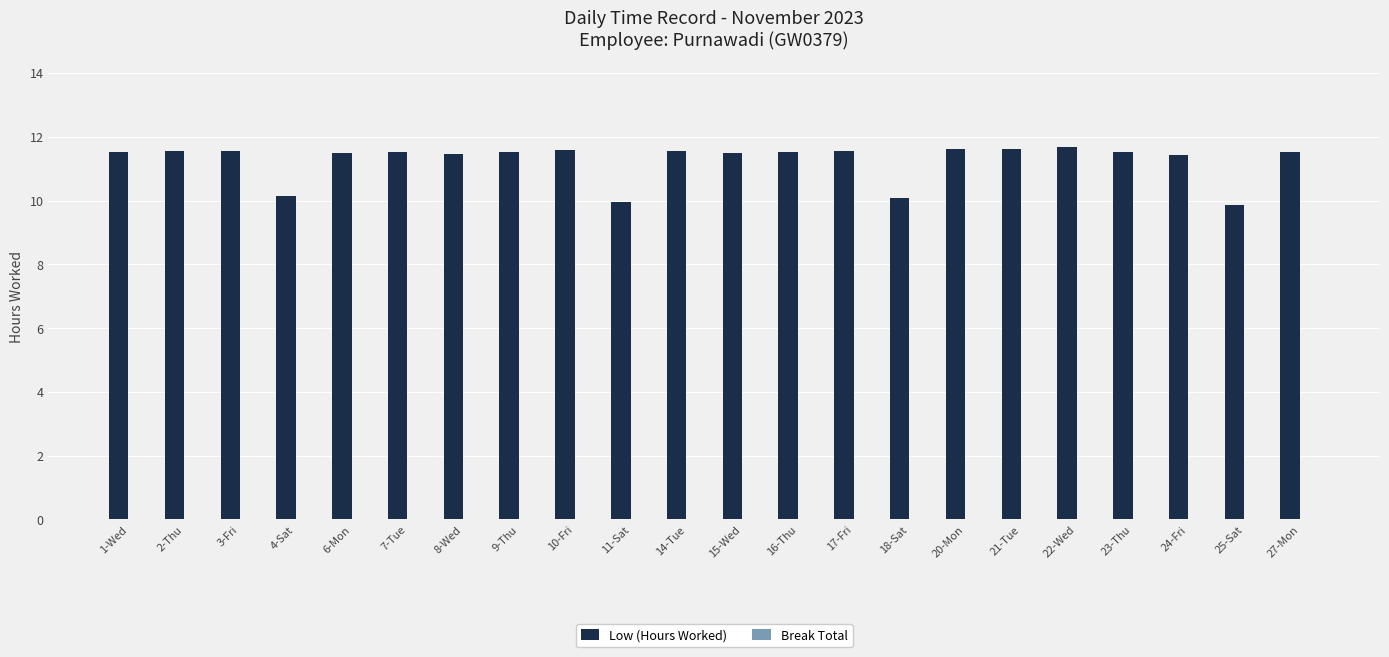

True or false: the data shows 9.9 at 25-Sat.

True